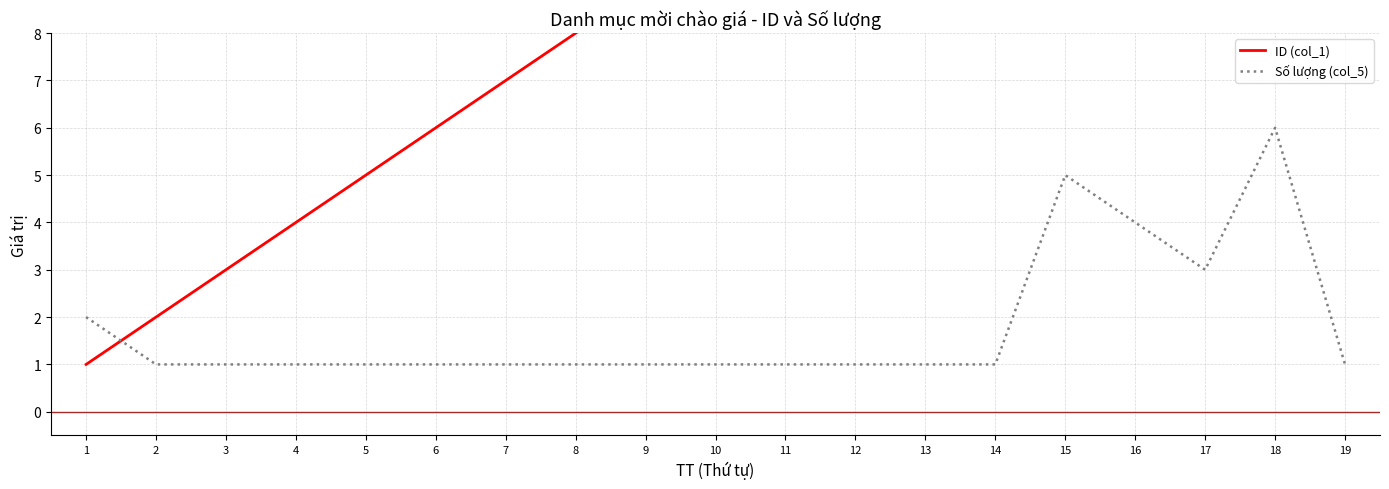

Where is ID (col_1) nearest to the value 10?

10